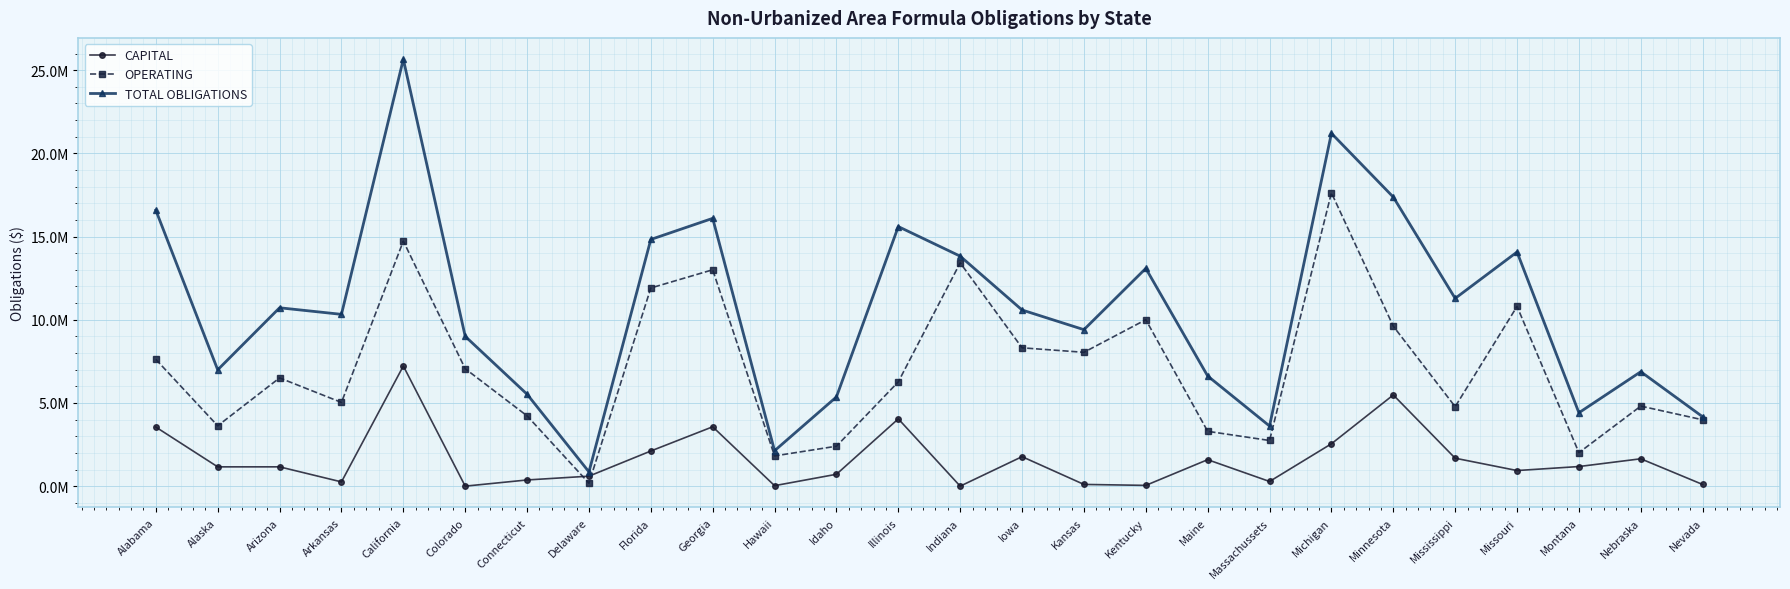

What is the value of the TOTAL OBLIGATIONS point at the 1st from the left?

16583009